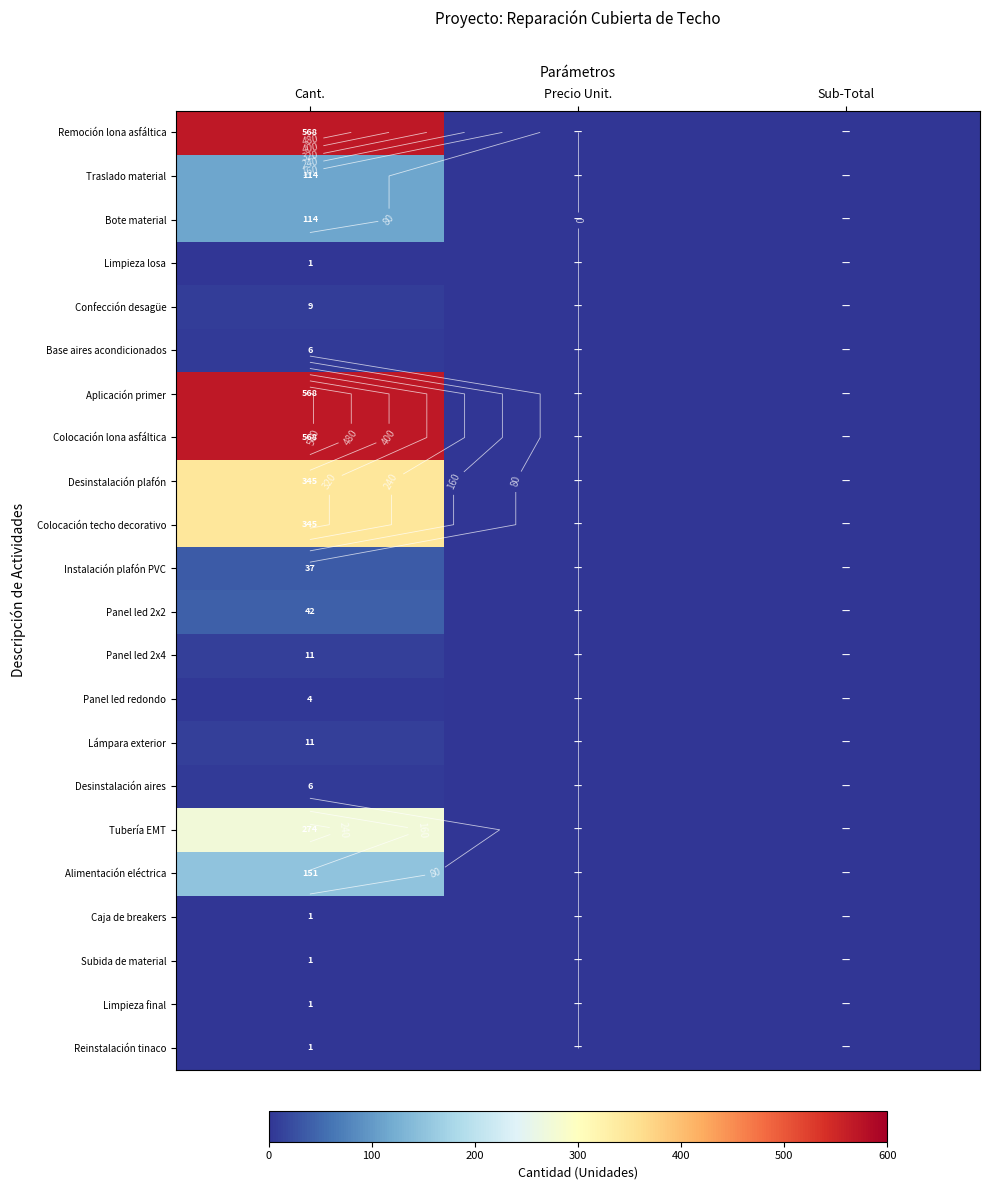

Between Sub-Total and Precio Unit., which is larger?

Sub-Total